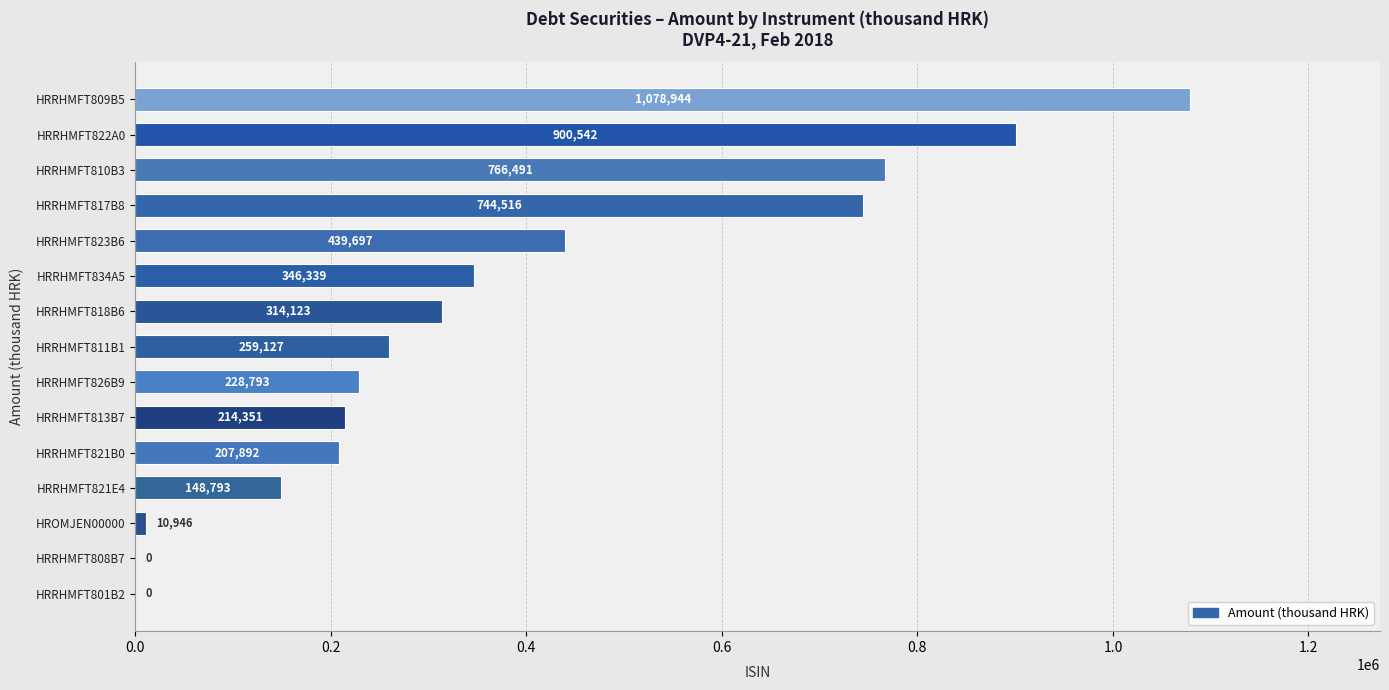

At which label is the value closest to 539472?

HRRHMFT823B6